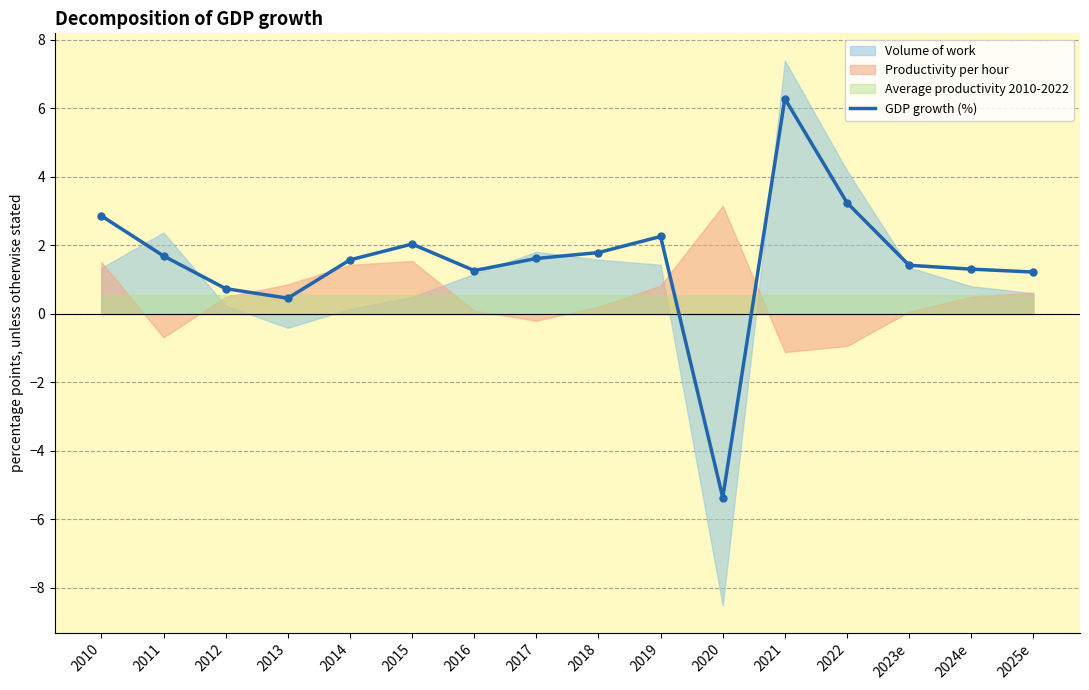

What is the difference between the second highest and second lowest values?

2.8